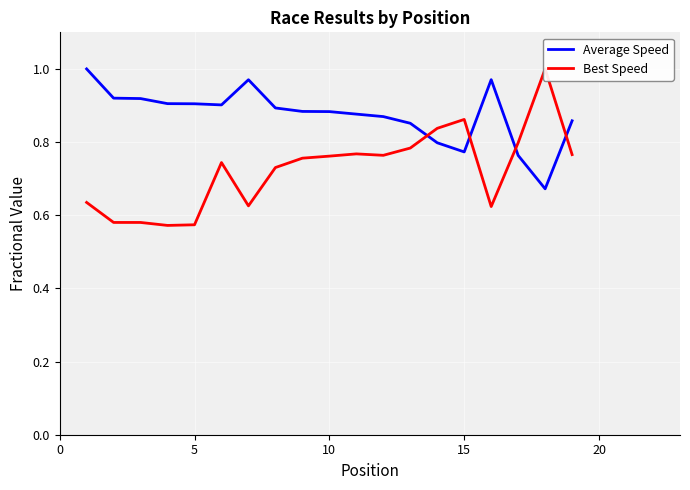

The value of Best Speed at 0 is 0.1. True or false?

False